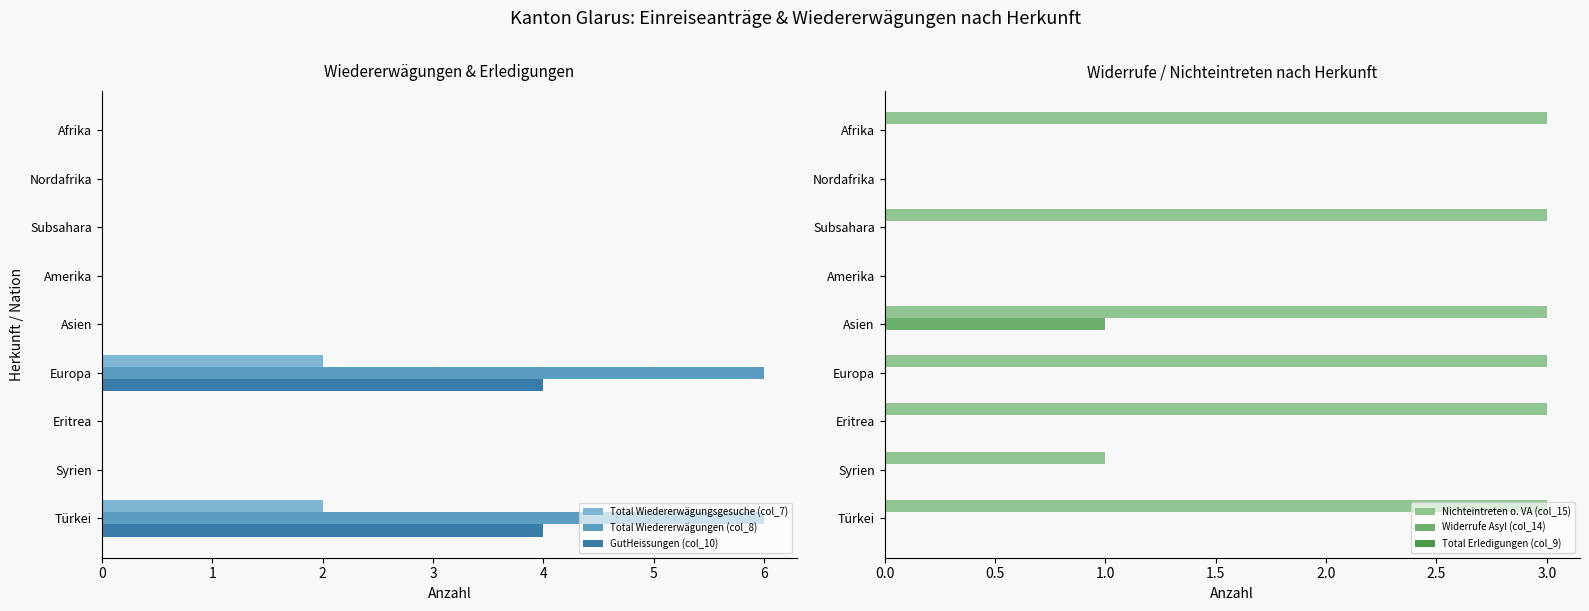

Is it true that Total Wiedererwägungen (col_8) equals 4 at Amerika?

False